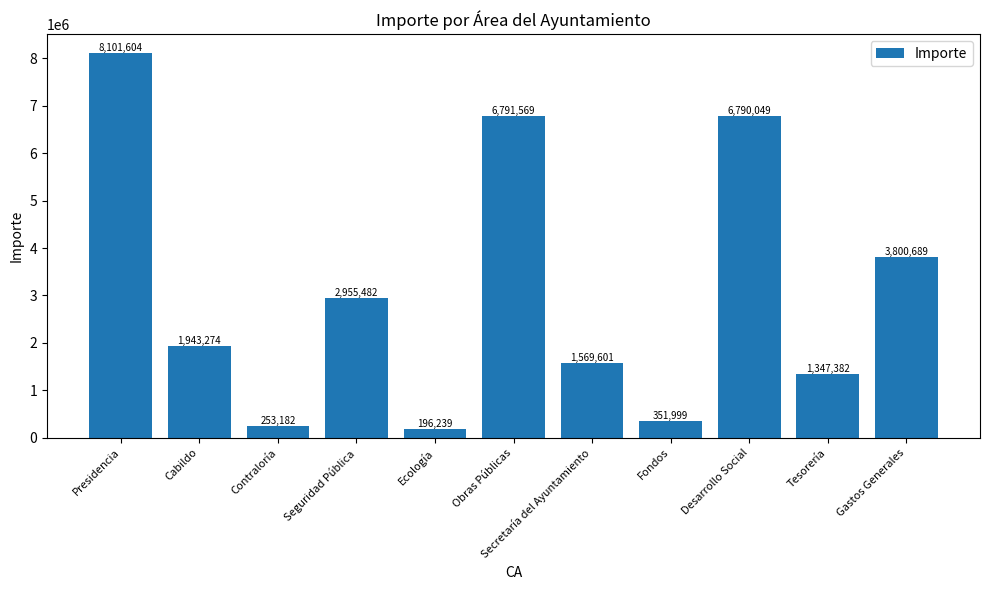

Does the chart contain stacked bars?

No